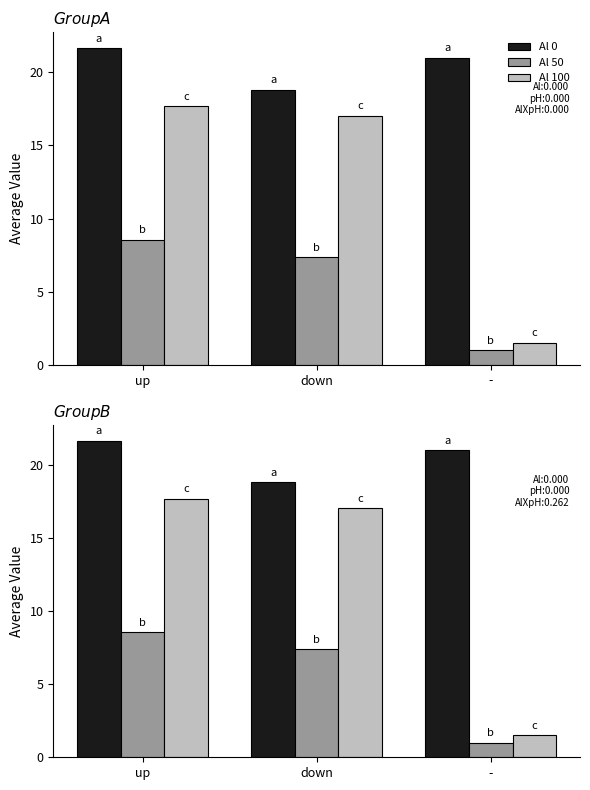

Reading left to right, what are all the values shown in this chart?

Al 0: 21.7	18.8	21.0
Al 50: 8.6	7.4	1.0
Al 100: 17.7	17.0	1.5